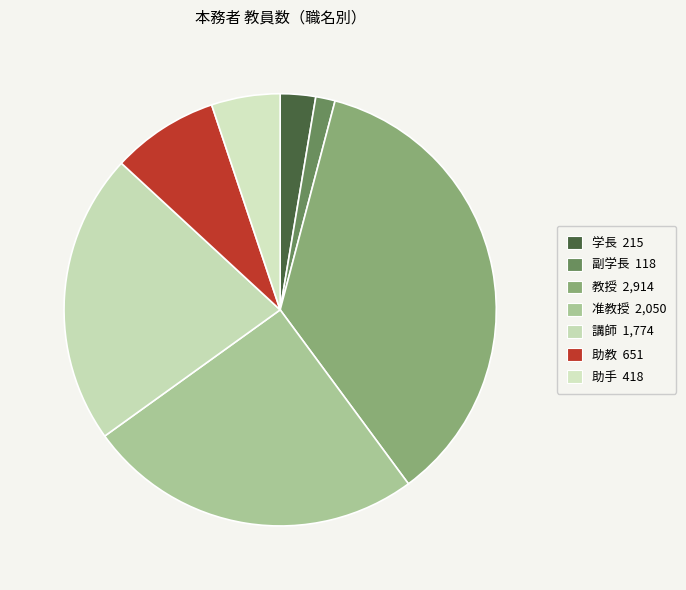

How many slices are in this pie chart?

7